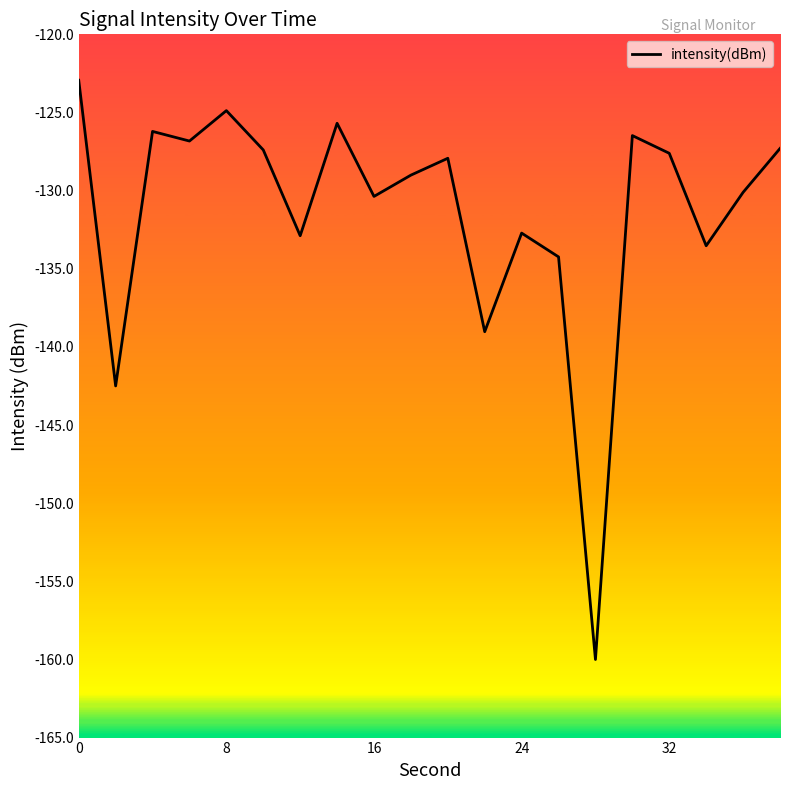

What is the difference between the maximum and minimum values?

37.1